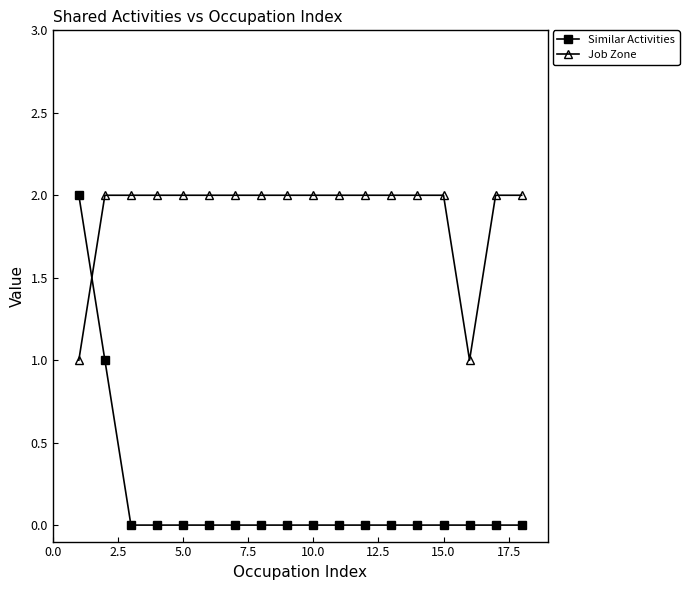

What are all the series names shown in the legend?

Similar Activities, Job Zone